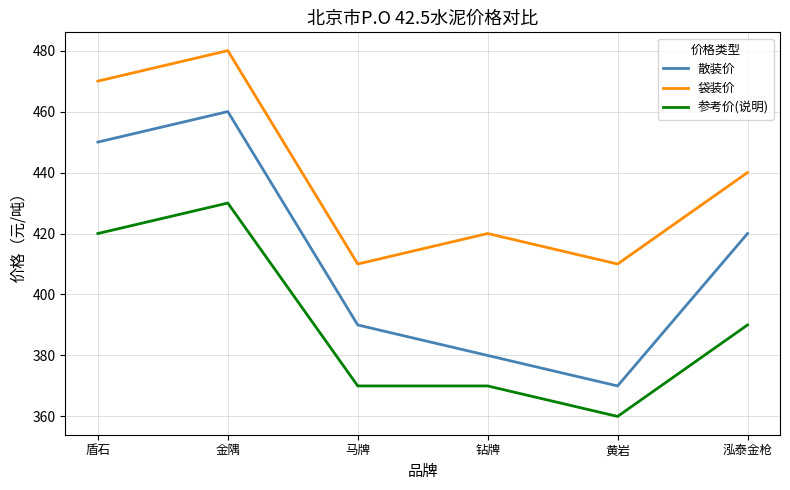

What is the sum of the 散装价 values at 黄岩 and 盾石?

820